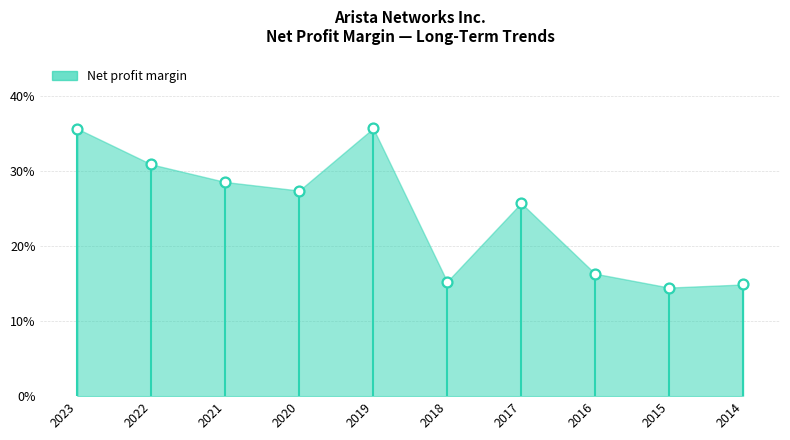

What is the change in value from 2021 to 2016?

-0.1